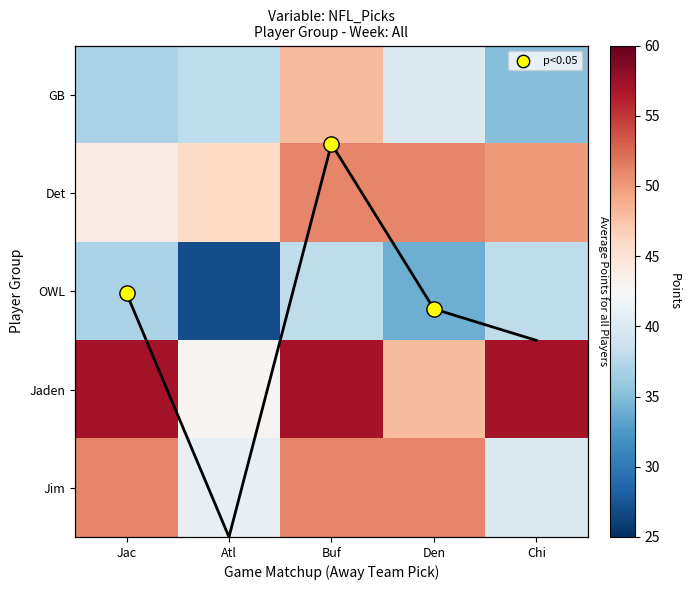

Between Atl and Den, which series saw the biggest shift?

Jim